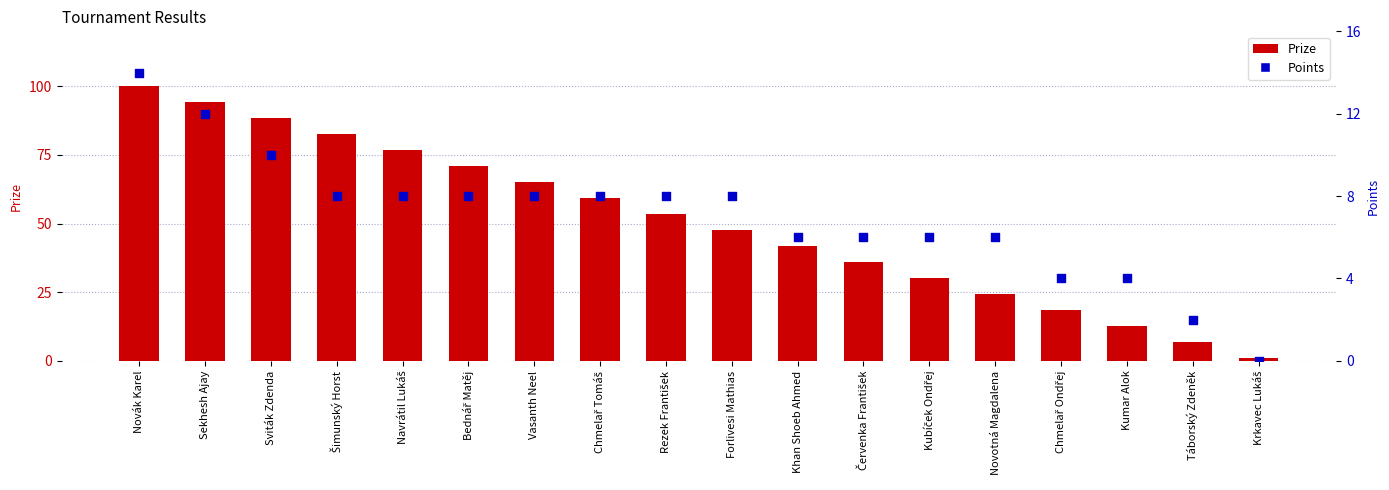

Which series has the largest total across all categories?

Prize